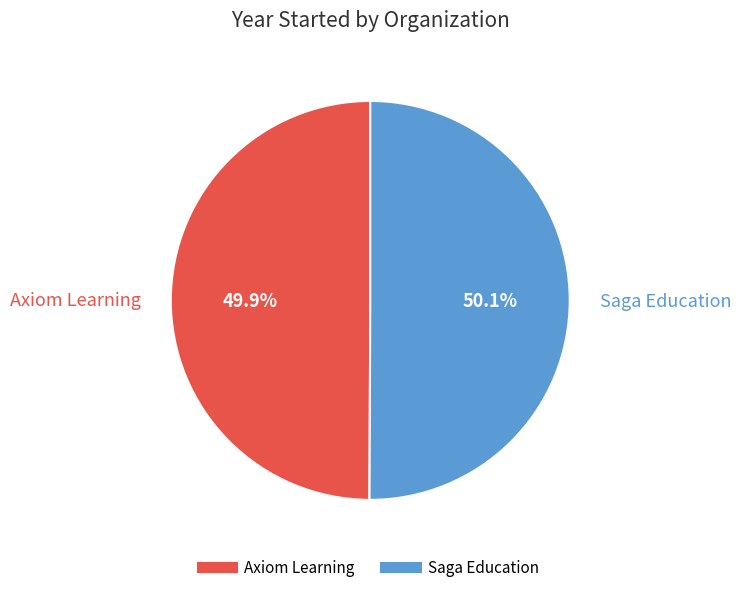

The Axiom Learning slice represents 64% of the pie. True or false?

False